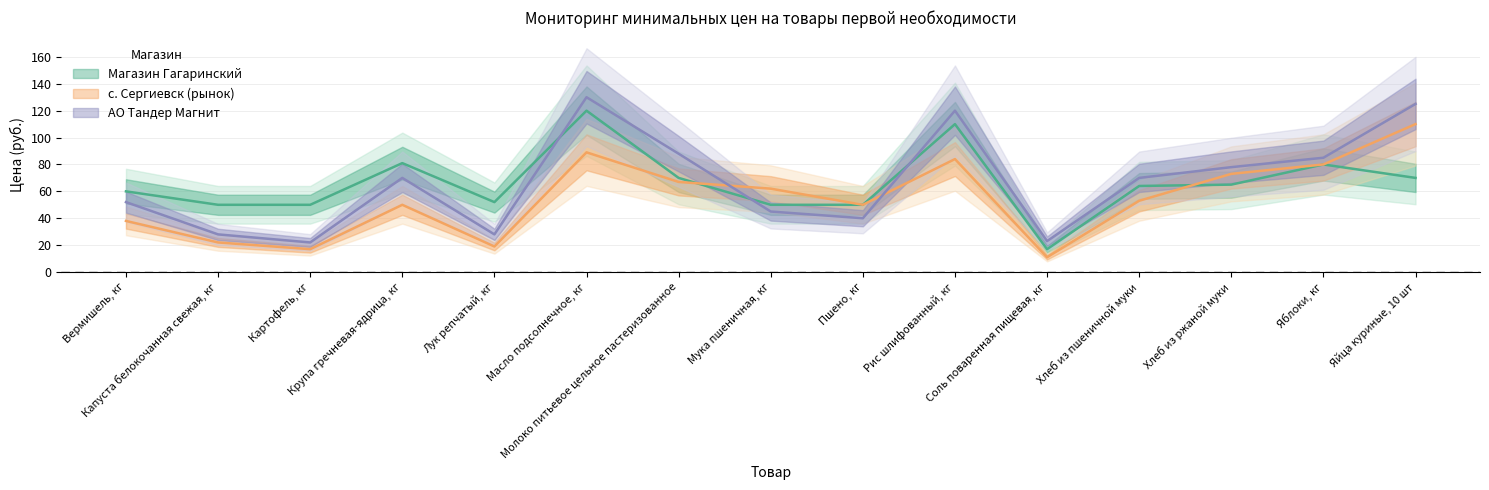

Which series changed the most between Масло подсолнечное, кг and Хлеб из ржаной муки?

Магазин Гагаринский